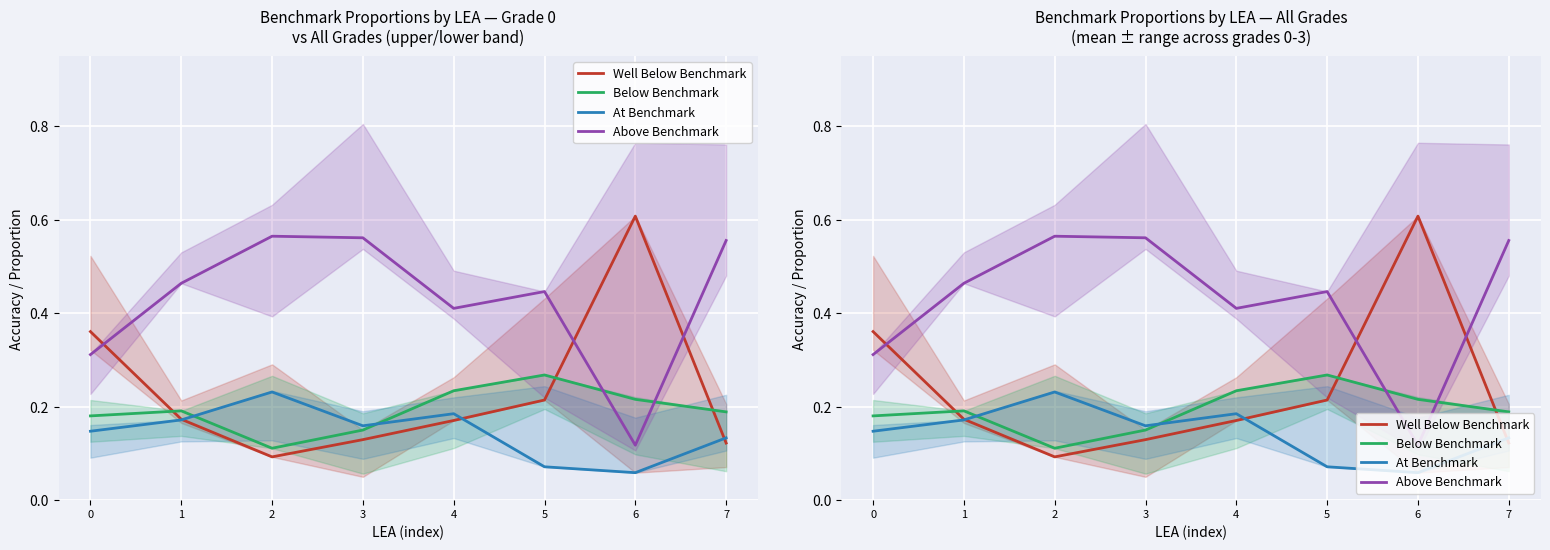

At which category does the chart reach its peak across all series?

6